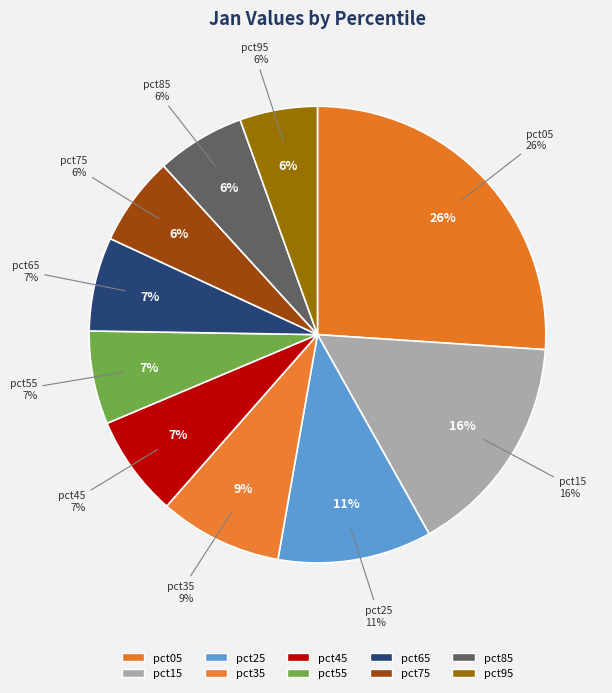

To the nearest percent, what percentage of the pie is pct45?

7%